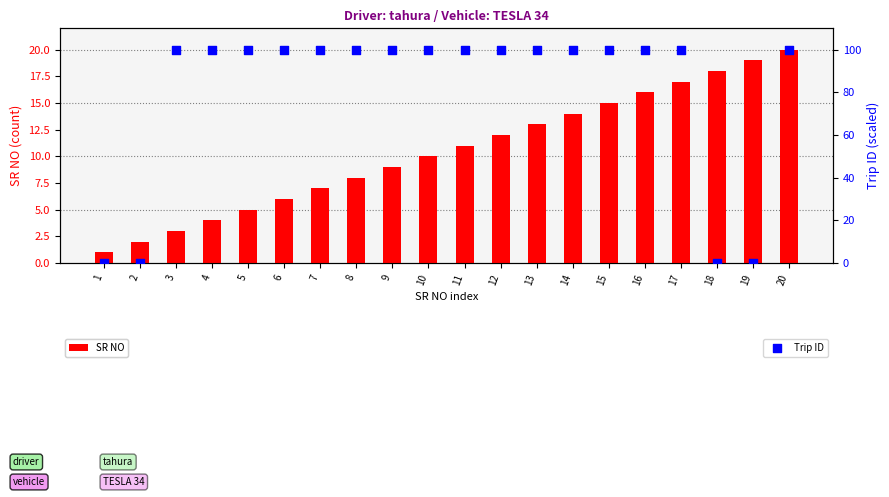

At how many categories does at least one series exceed 39?

16